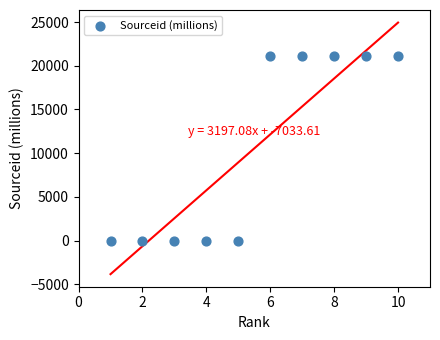

What is the average X value?

5.5